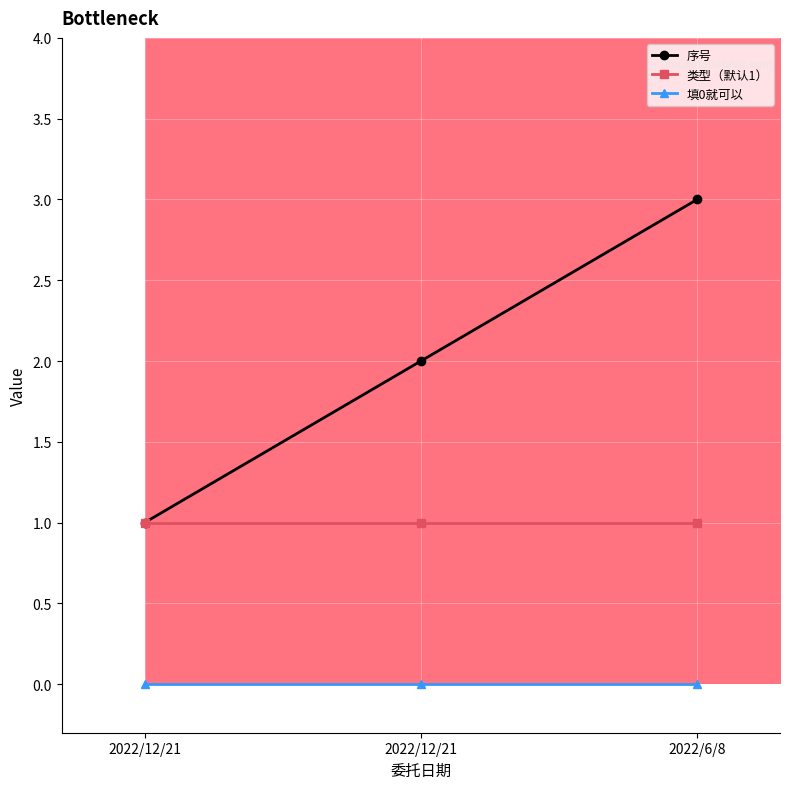

How many categories are shown in the chart?

3